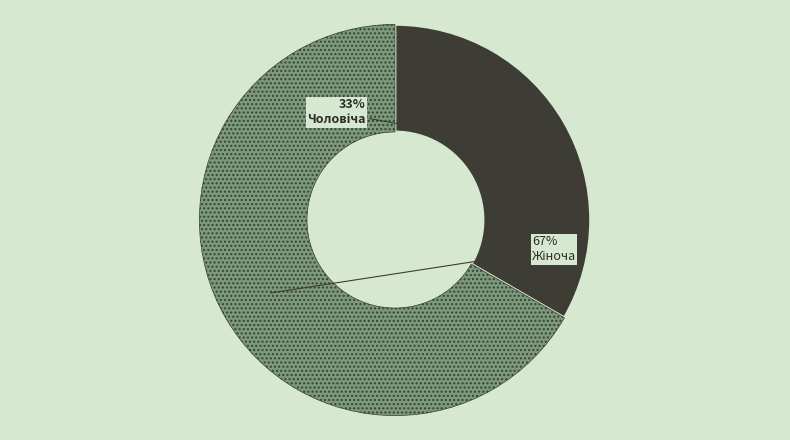

Is there any slice that represents more than half of the pie?

Yes